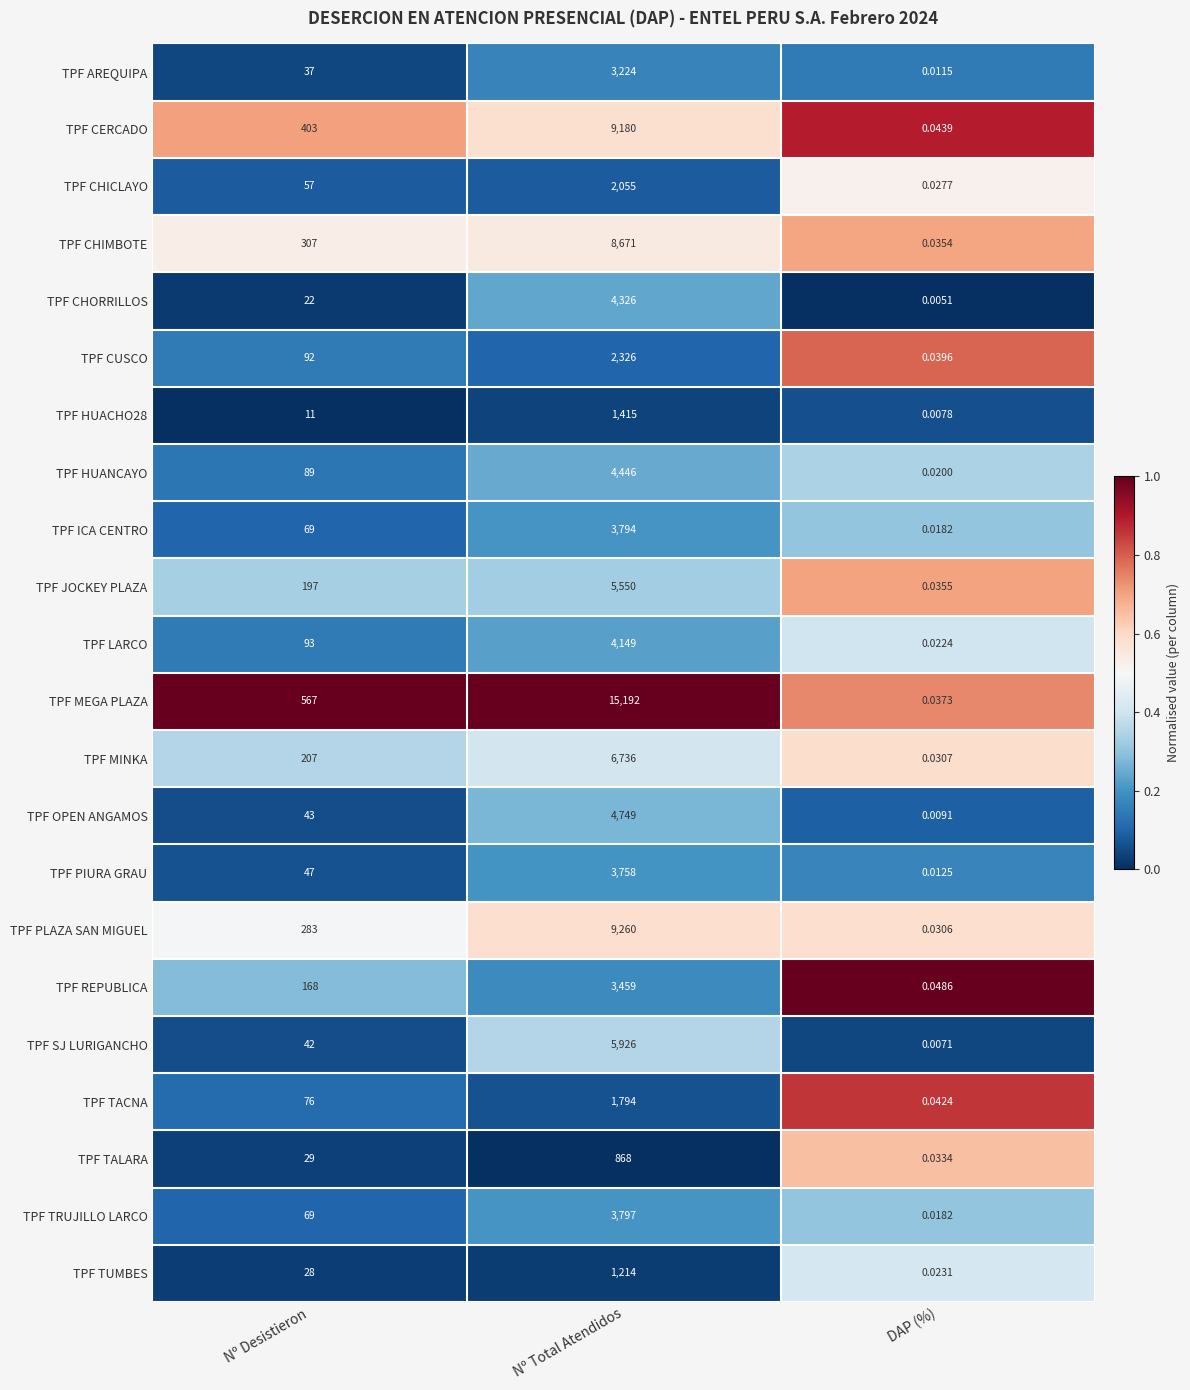

Which series has the largest total across all categories?

TPF MEGA PLAZA